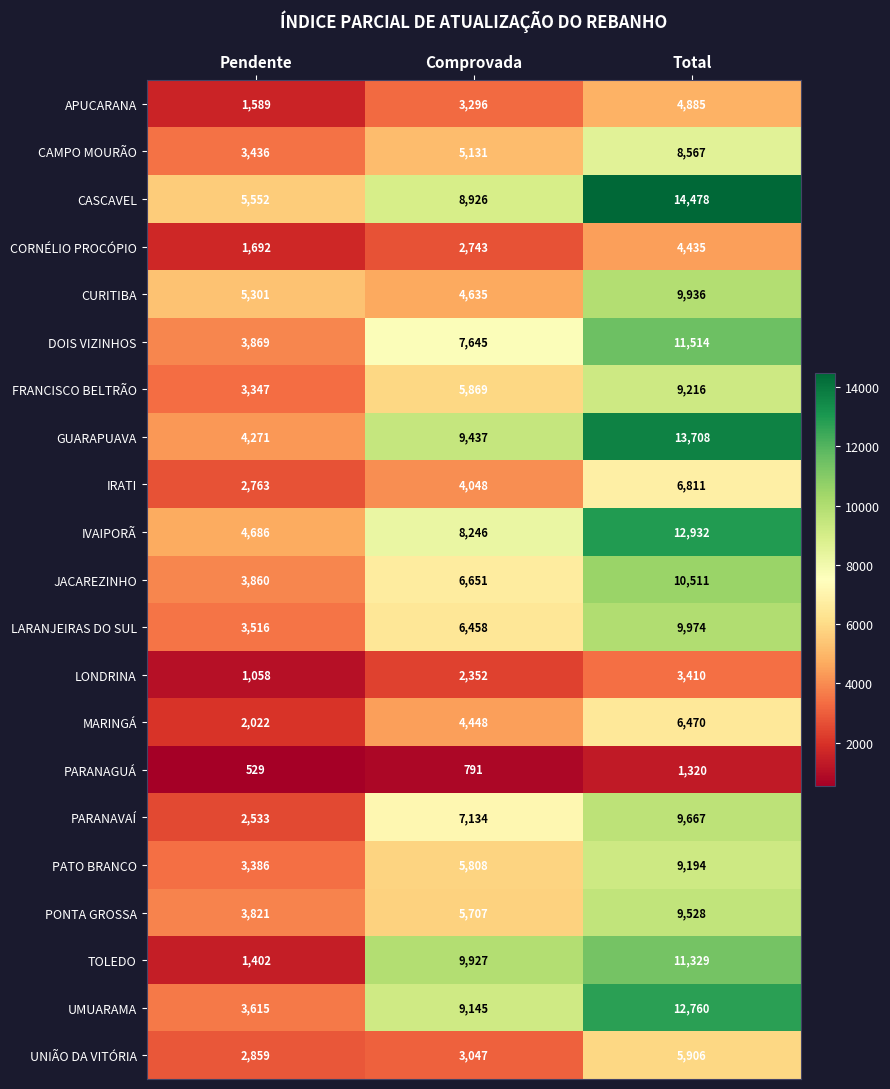

What is the difference between the LONDRINA values at Pendente and Comprovada?

1294